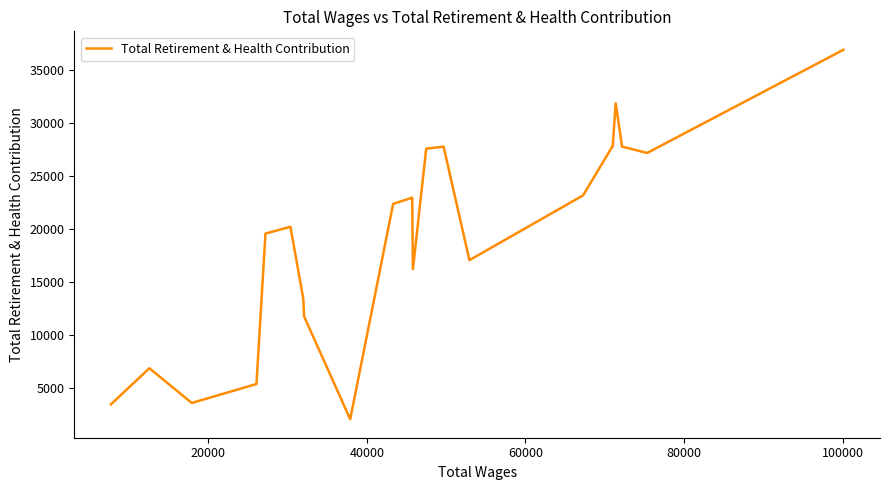

What is the minimum value shown in the chart?

2075